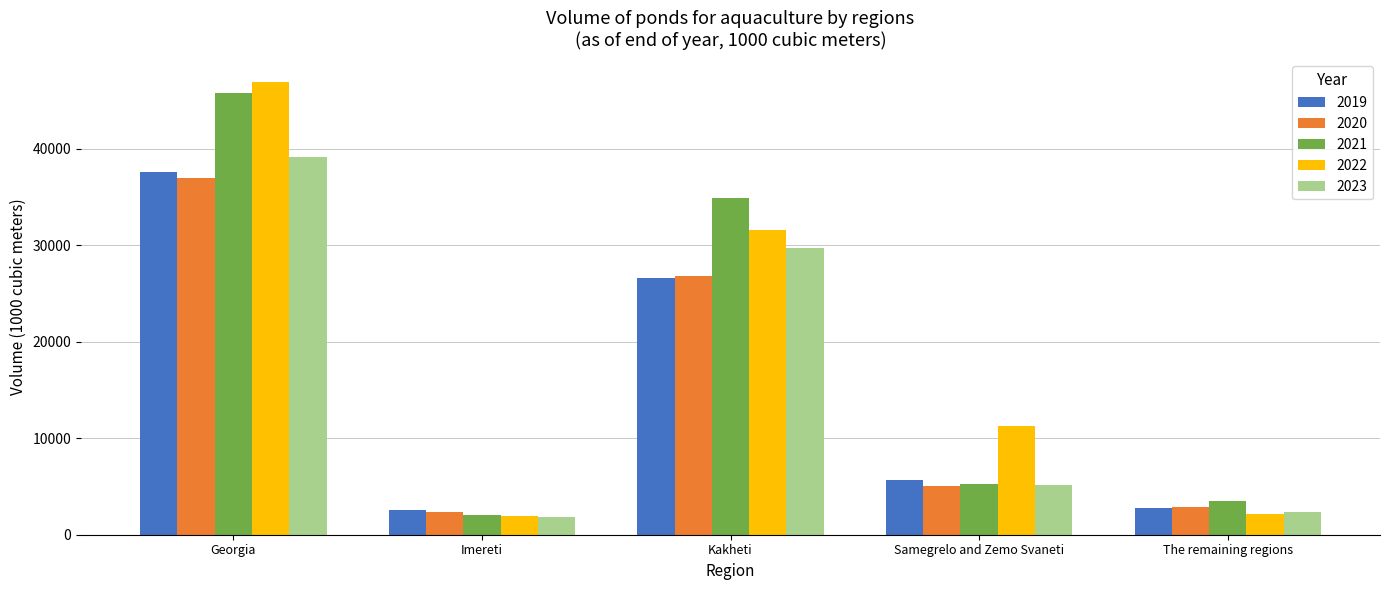

What is the spread (max minus min) of values at Samegrelo and Zemo Svaneti?

6223.5